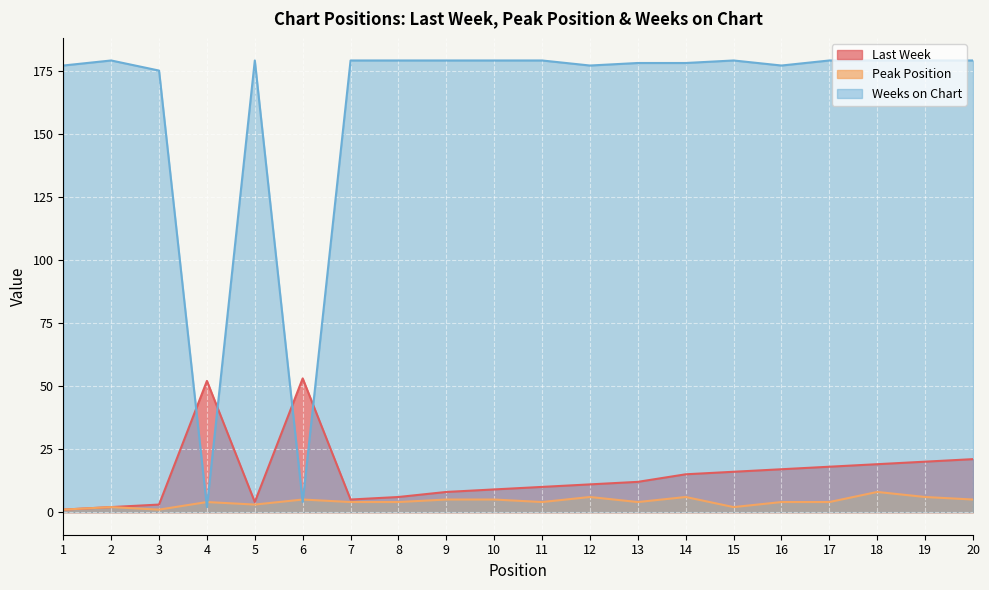

Rank the series by their maximum value, from lowest to highest.

Peak Position, Last Week, Weeks on Chart